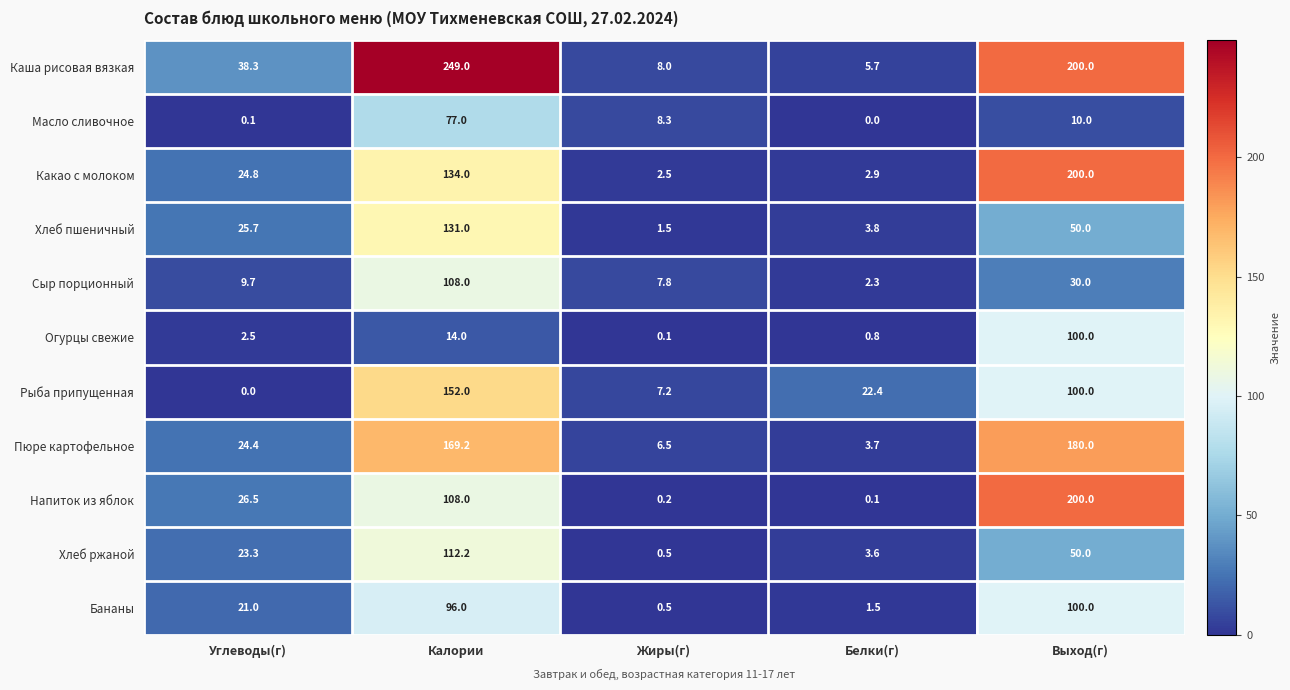

What is the difference between the highest and lowest values at Углеводы(г)?

38.3